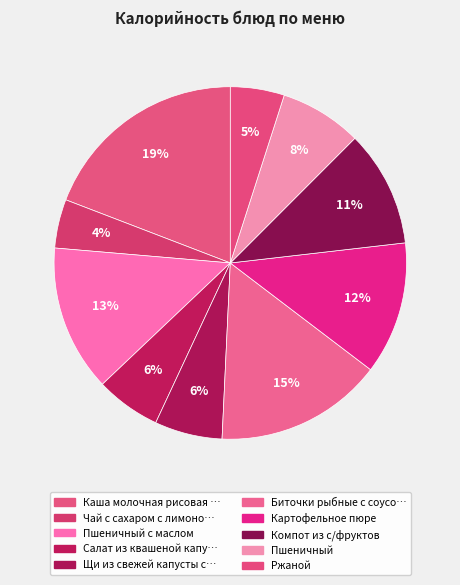

Count the number of slices in the pie.

10